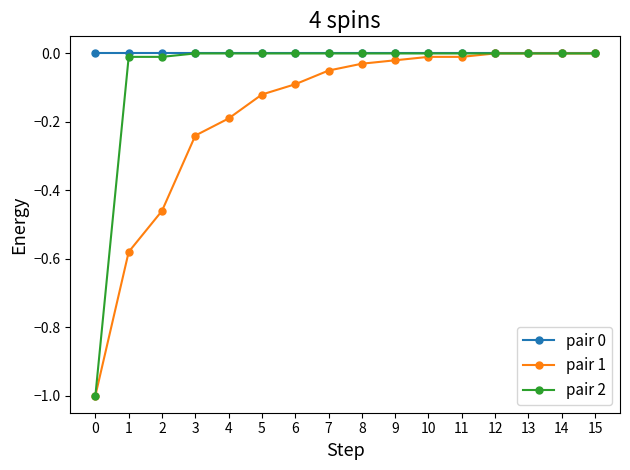

True or false: pair 2 has a value of -1.0 at 0.

True